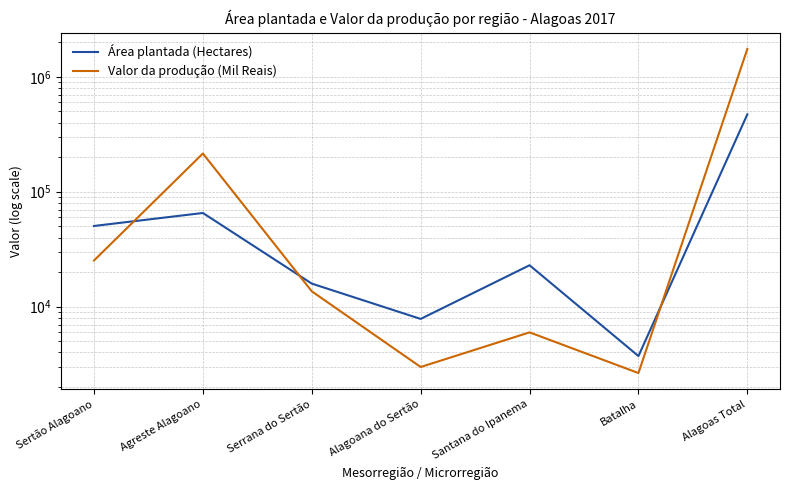

At which label does Área plantada (Hectares) reach its minimum?

Batalha